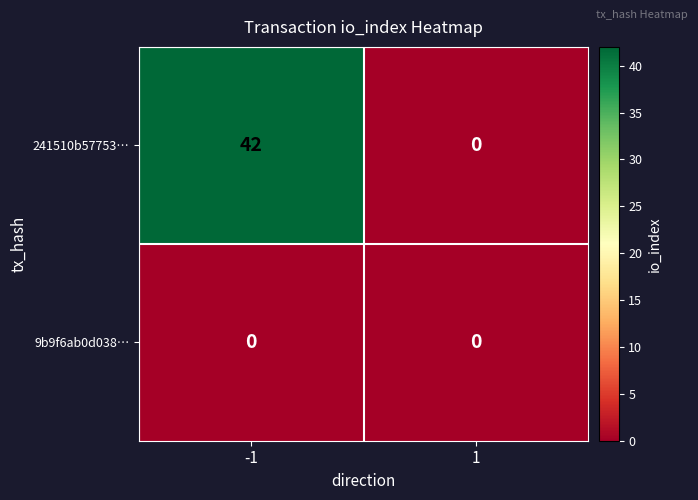

Rank the series by their average value, from lowest to highest.

9b9f6ab0d038…, 241510b57753…